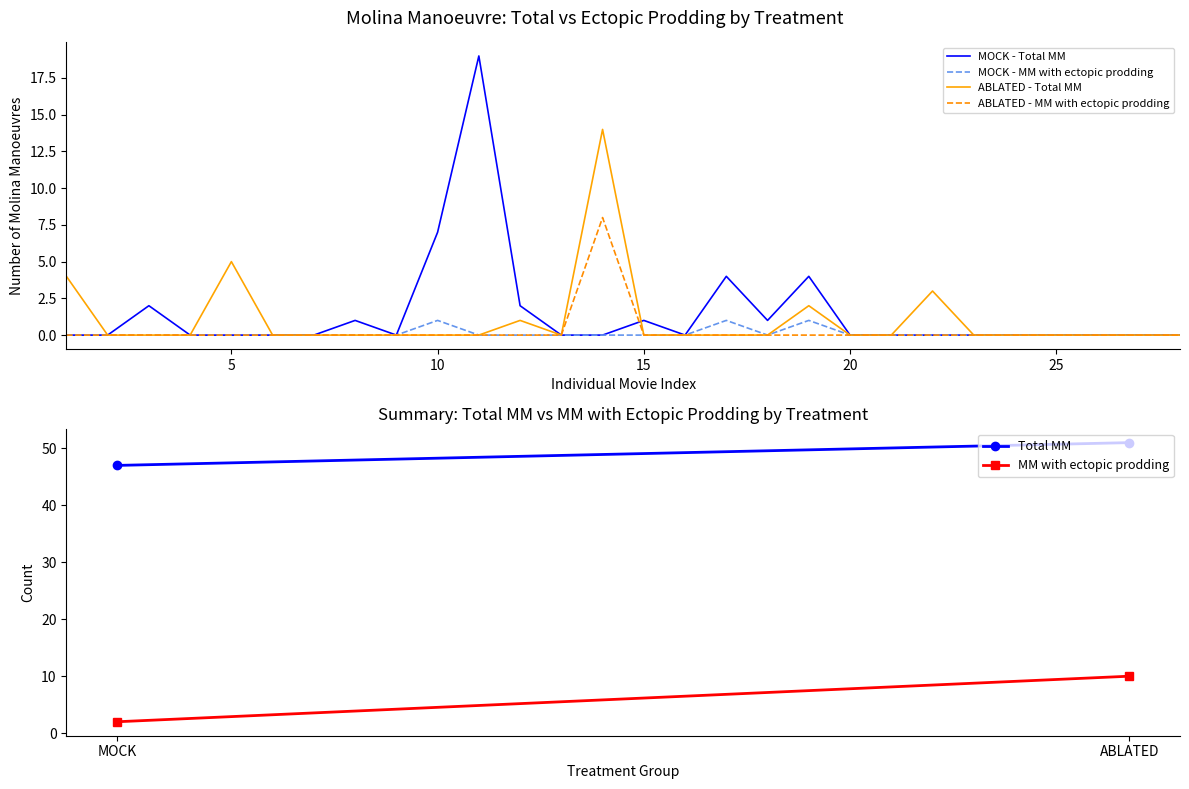

What is the maximum value for MOCK - Total MM?

19